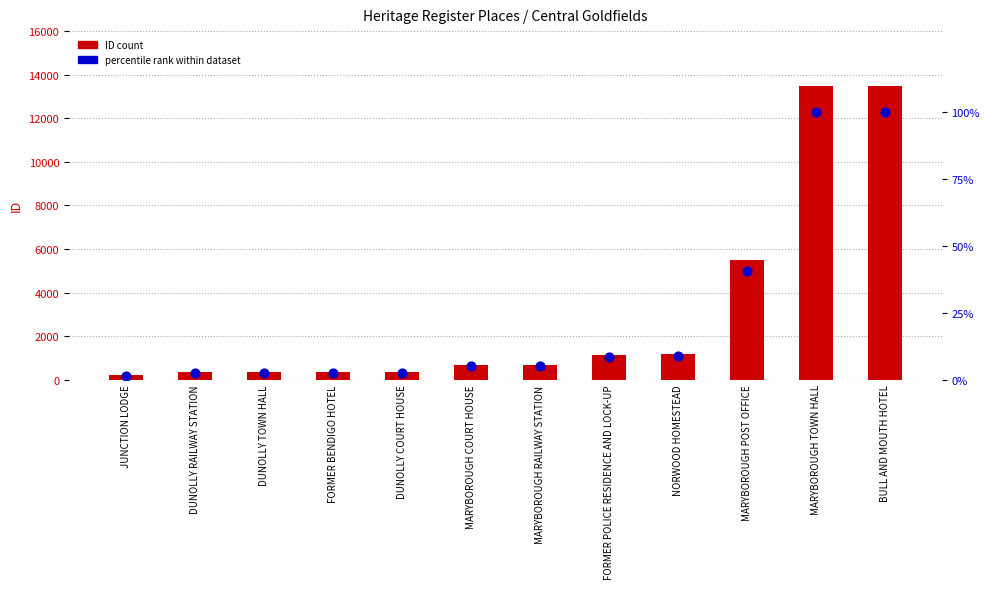

What are all the series names shown in the legend?

ID (count), percentile rank within dataset